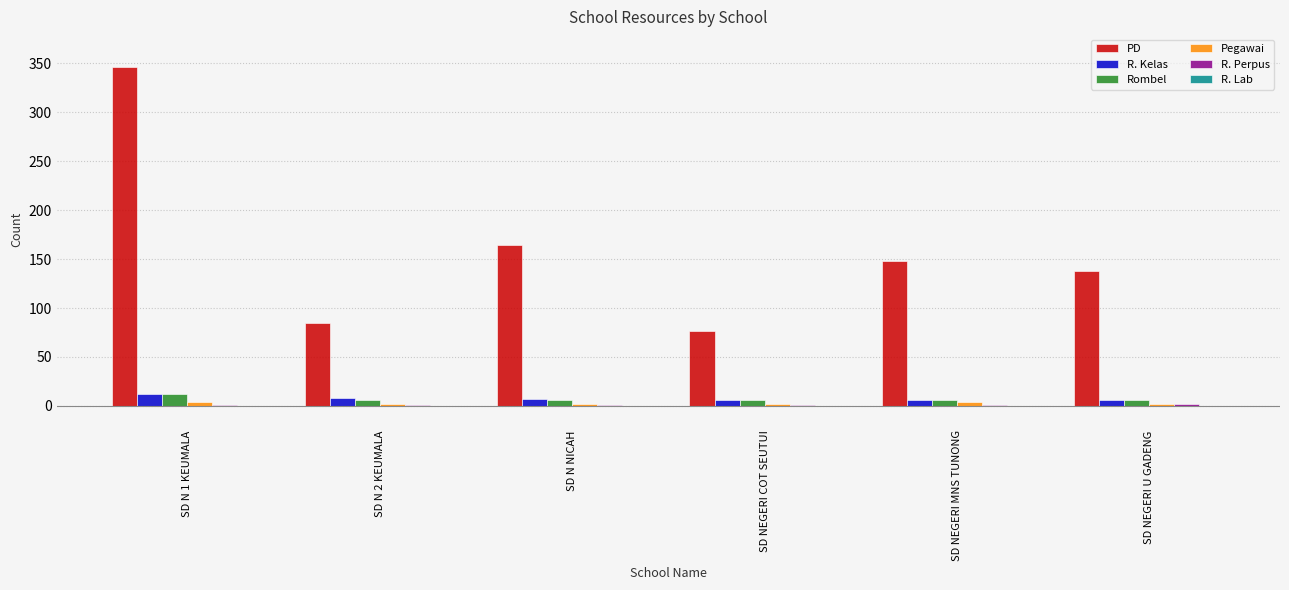

Which series changed the most between SD N 1 KEUMALA and SD N 2 KEUMALA?

PD